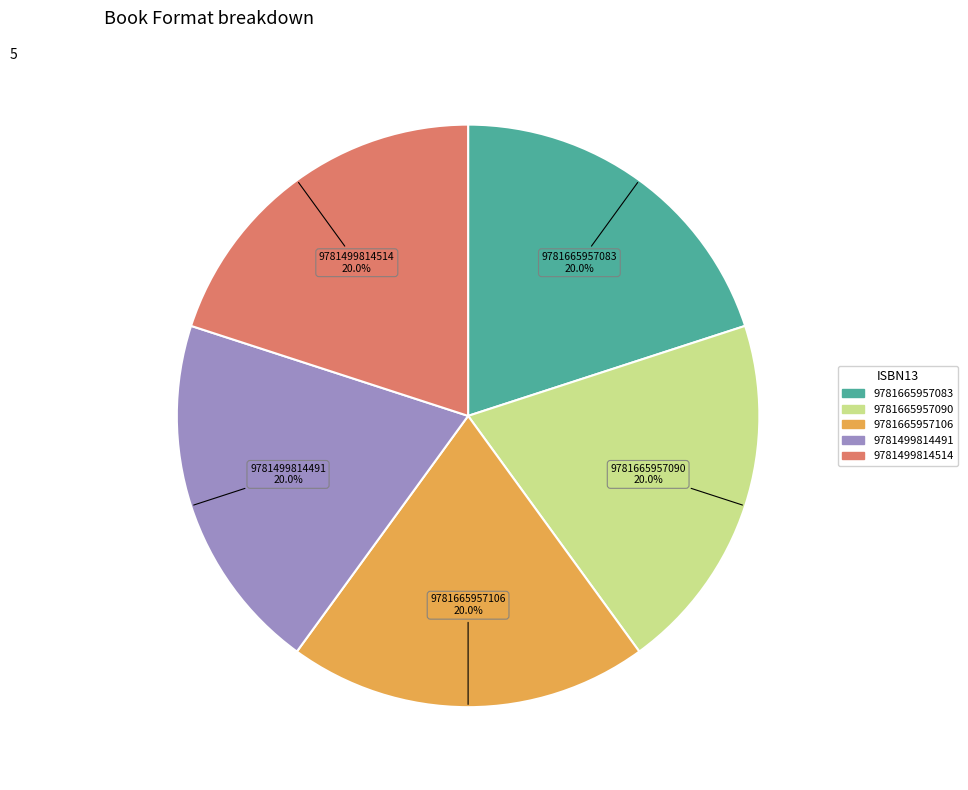

Is 9781665957083 the majority of the pie?

No